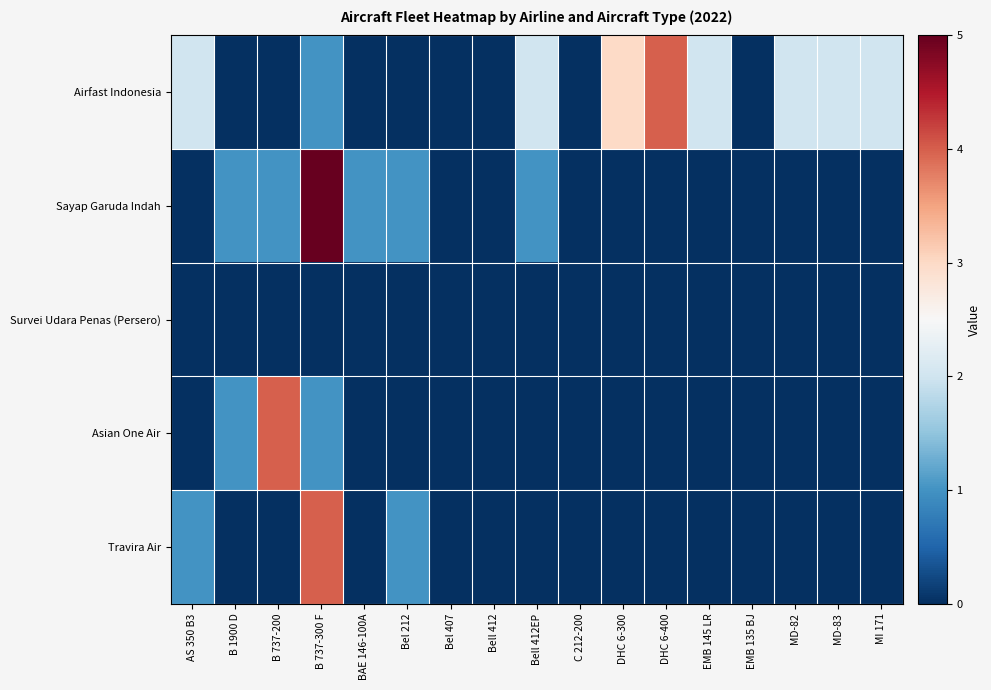

Reading left to right, list all the values displayed in this chart.

Airfast Indonesia: AS 350 B3=2	B 1900 D=0	B 737-200=0	B 737-300 F=1	BAE 146-100A=0	Bel 212=0	Bel 407=0	Bell 412=0	Bell 412EP=2	C 212-200=0	DHC 6-300=3	DHC 6-400=4	EMB 145 LR=2	EMB 135 BJ=0	MD-82=2	MD-83=2	MI 171=2
Sayap Garuda Indah: AS 350 B3=0	B 1900 D=1	B 737-200=1	B 737-300 F=5	BAE 146-100A=1	Bel 212=1	Bel 407=0	Bell 412=0	Bell 412EP=1	C 212-200=0	DHC 6-300=0	DHC 6-400=0	EMB 145 LR=0	EMB 135 BJ=0	MD-82=0	MD-83=0	MI 171=0
Survei Udara Penas (Persero): AS 350 B3=0	B 1900 D=0	B 737-200=0	B 737-300 F=0	BAE 146-100A=0	Bel 212=0	Bel 407=0	Bell 412=0	Bell 412EP=0	C 212-200=0	DHC 6-300=0	DHC 6-400=0	EMB 145 LR=0	EMB 135 BJ=0	MD-82=0	MD-83=0	MI 171=0
Asian One Air: AS 350 B3=0	B 1900 D=1	B 737-200=4	B 737-300 F=1	BAE 146-100A=0	Bel 212=0	Bel 407=0	Bell 412=0	Bell 412EP=0	C 212-200=0	DHC 6-300=0	DHC 6-400=0	EMB 145 LR=0	EMB 135 BJ=0	MD-82=0	MD-83=0	MI 171=0
Travira Air: AS 350 B3=1	B 1900 D=0	B 737-200=0	B 737-300 F=4	BAE 146-100A=0	Bel 212=1	Bel 407=0	Bell 412=0	Bell 412EP=0	C 212-200=0	DHC 6-300=0	DHC 6-400=0	EMB 145 LR=0	EMB 135 BJ=0	MD-82=0	MD-83=0	MI 171=0